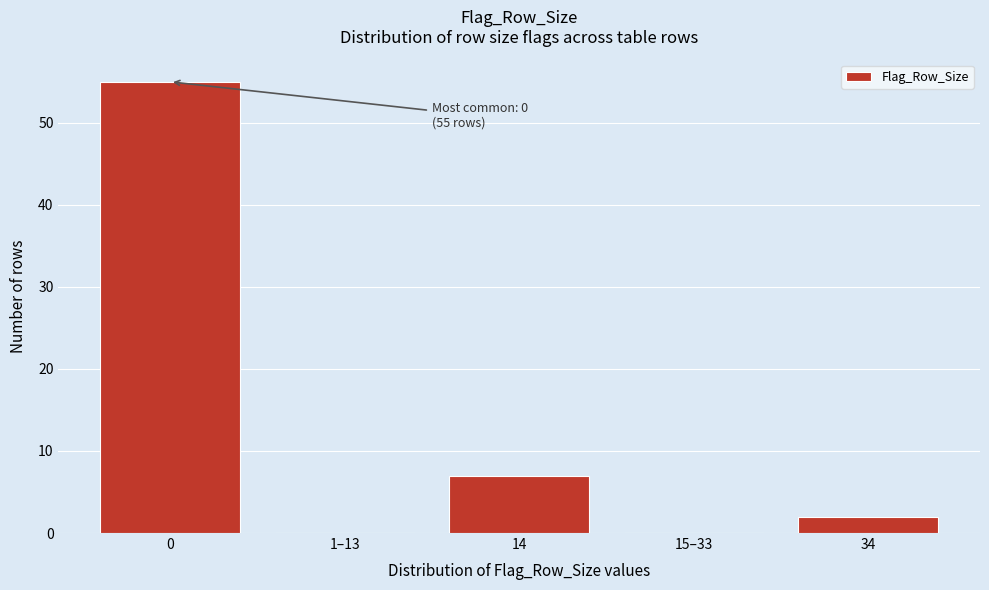

Reading right to left, extract all data points from this chart.

34=2	15–33=0	14=7	1–13=0	0=55